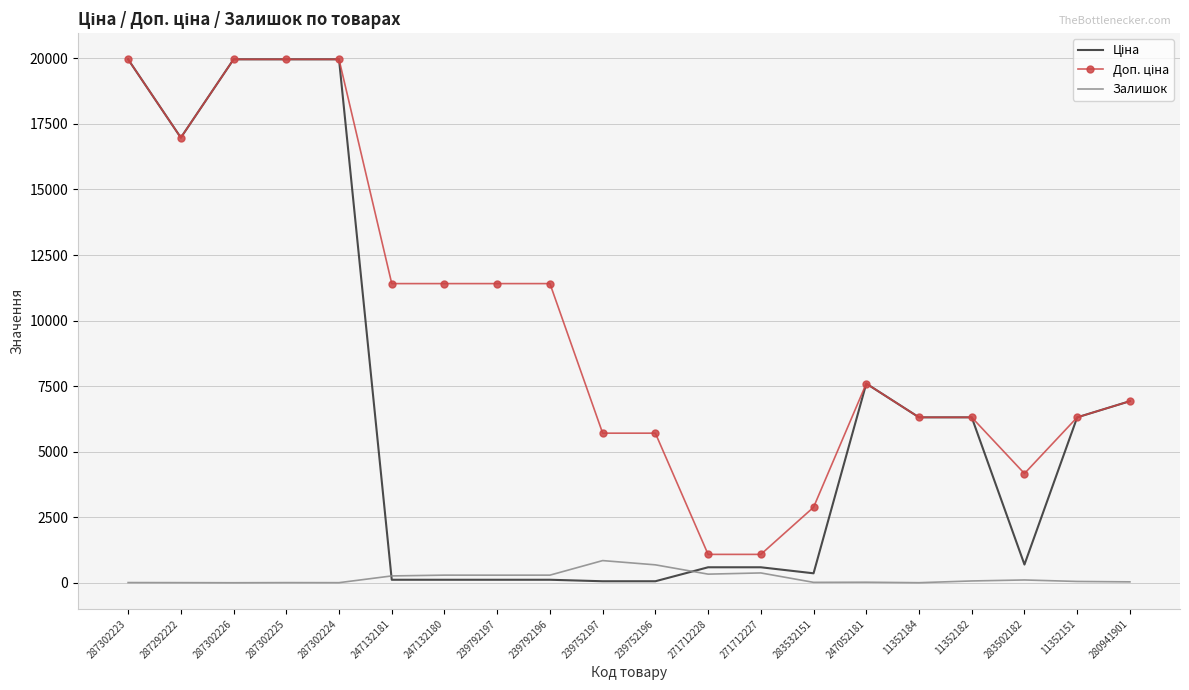

What is the maximum value for Залишок?

845.0